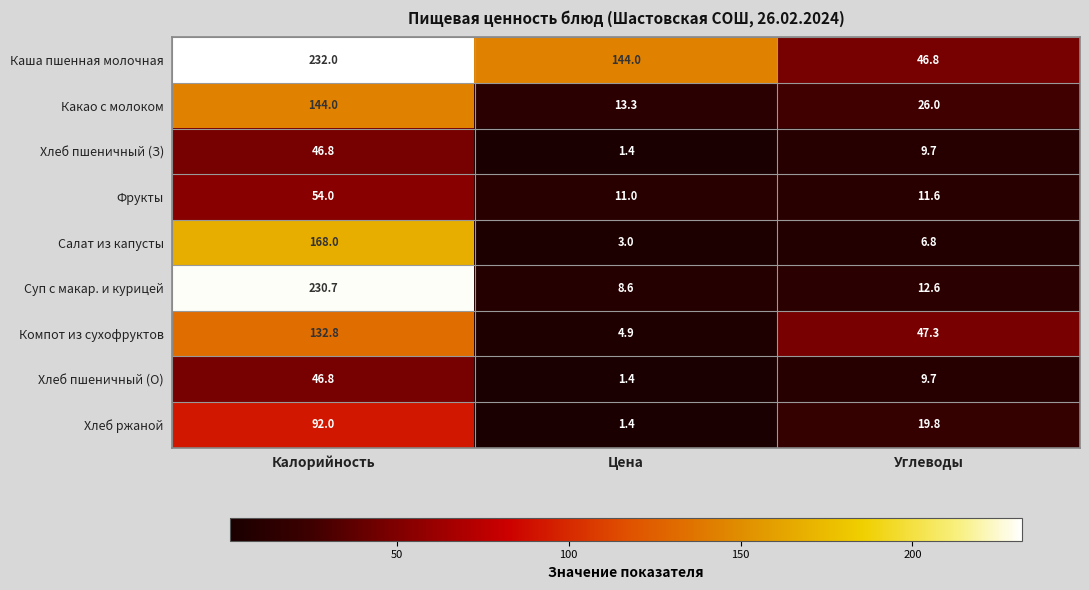

What is the difference between the Хлеб пшеничный (З) values at Углеводы and Калорийность?

37.1